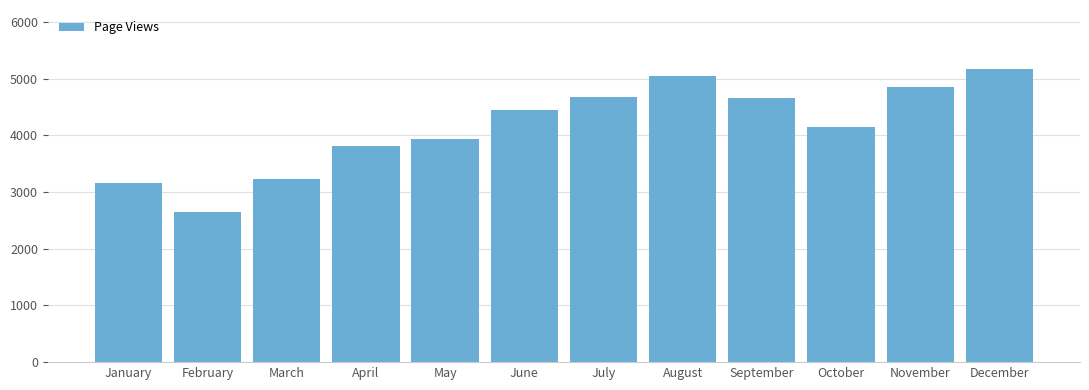

Reading left to right, what are all the values shown in this chart?

January=3161	February=2644	March=3228	April=3821	May=3938	June=4443	July=4683	August=5042	September=4655	October=4147	November=4848	December=5179